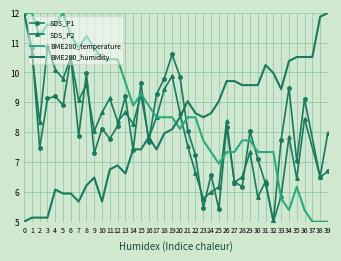

Is it true that BME280_temperature equals 12.0 at 1?

True